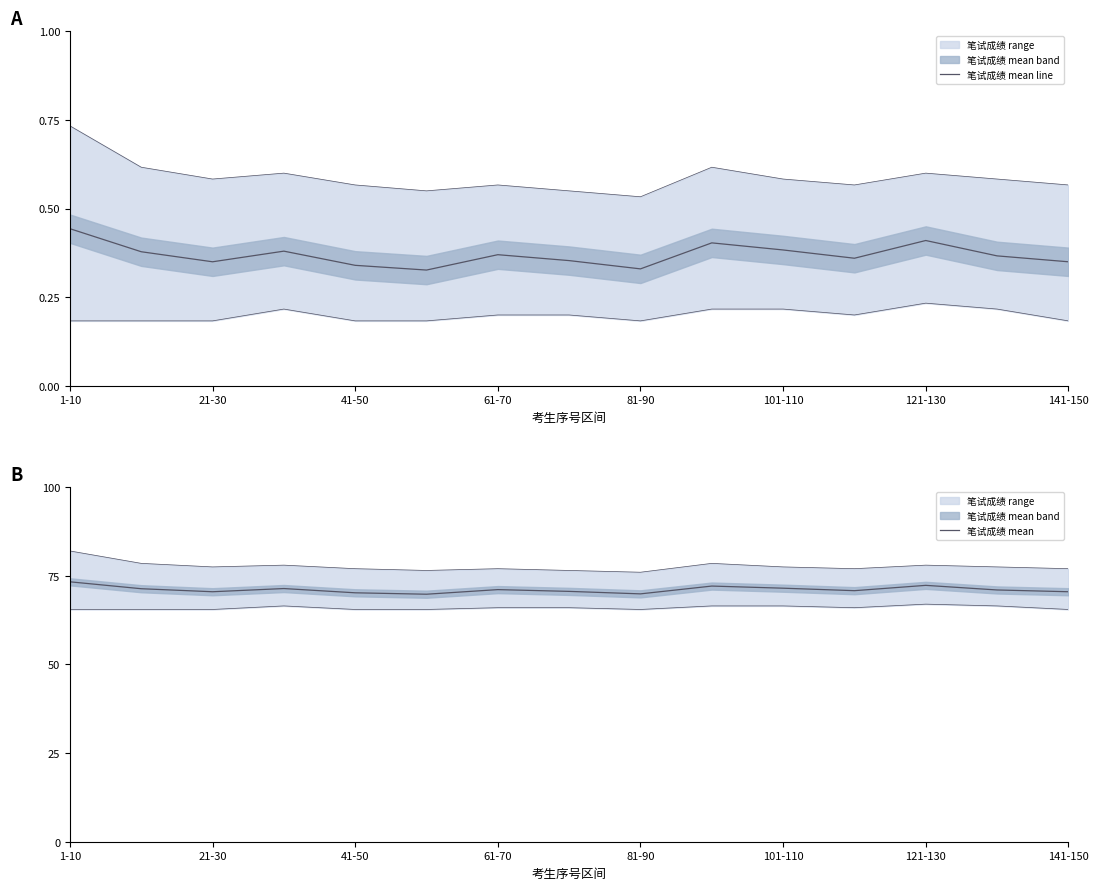

Which series has the largest total across all categories?

笔试成绩 mean